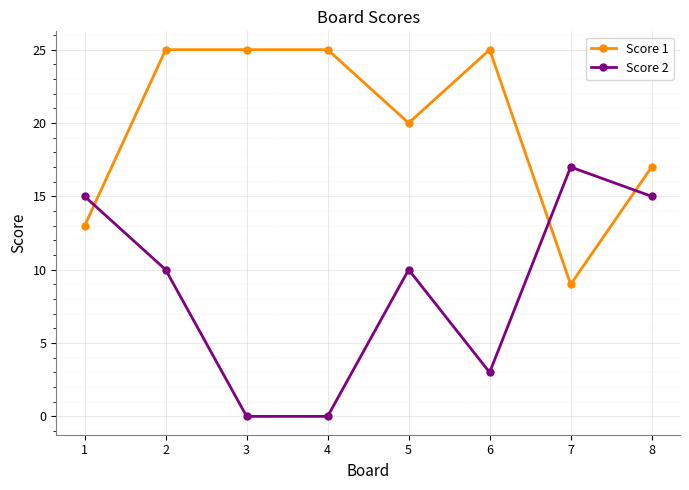

At which label is Score 1 closest to 17?

8